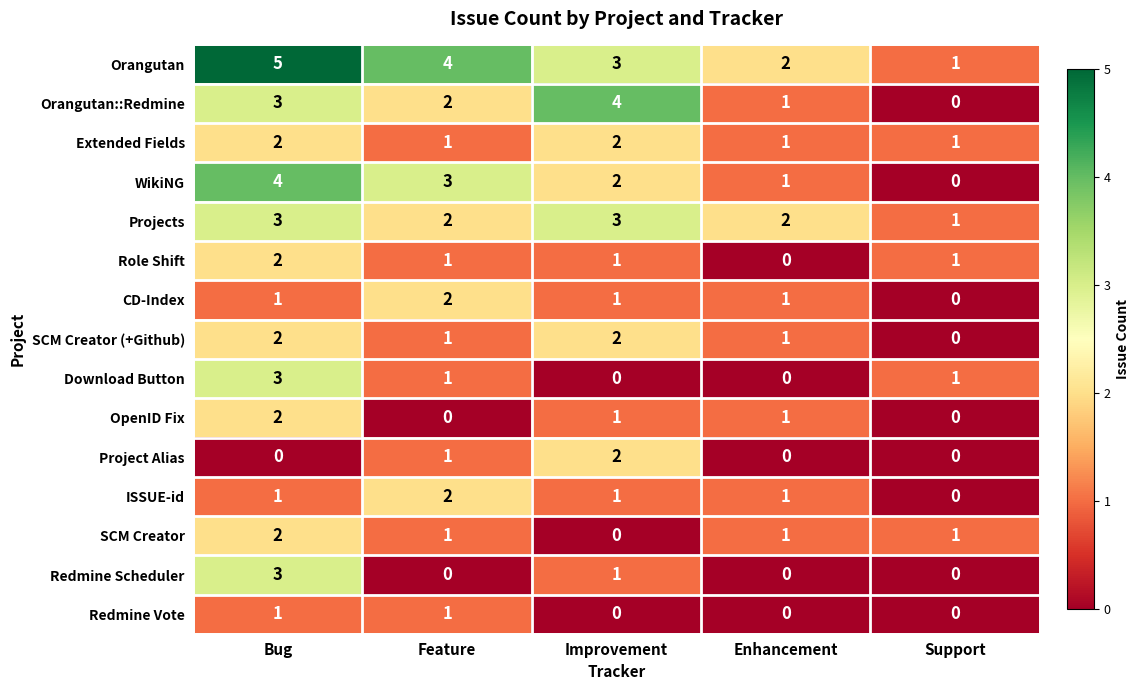

At which label does Orangutan::Redmine first exceed 2?

Bug